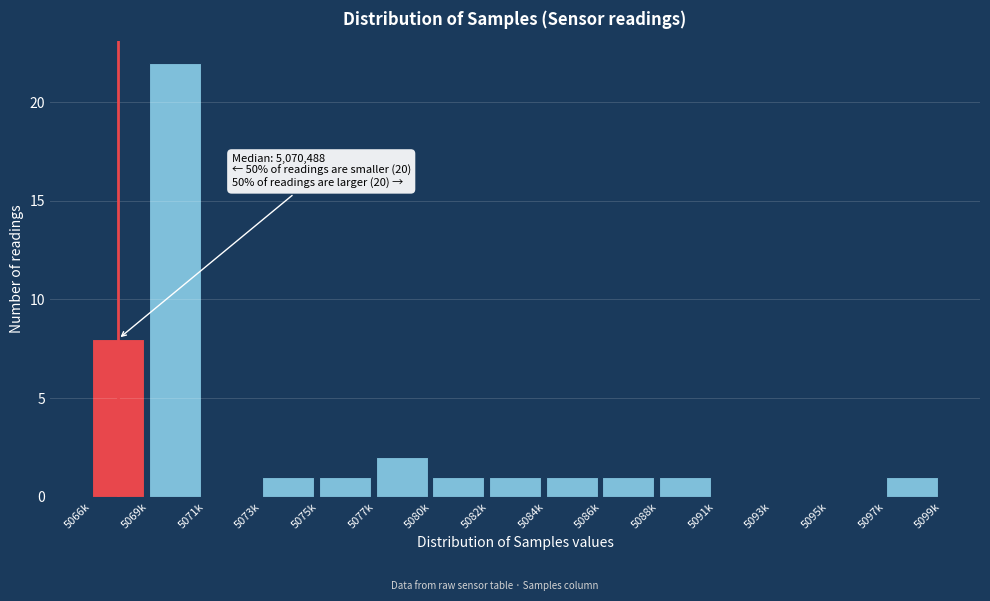

Reading right to left, transcribe all the data shown in this chart.

5097k=1	5095k=0	5093k=0	5091k=0	5088k=1	5086k=1	5084k=1	5082k=1	5080k=1	5077k=2	5075k=1	5073k=1	5071k=0	5069k=22	5066k=8